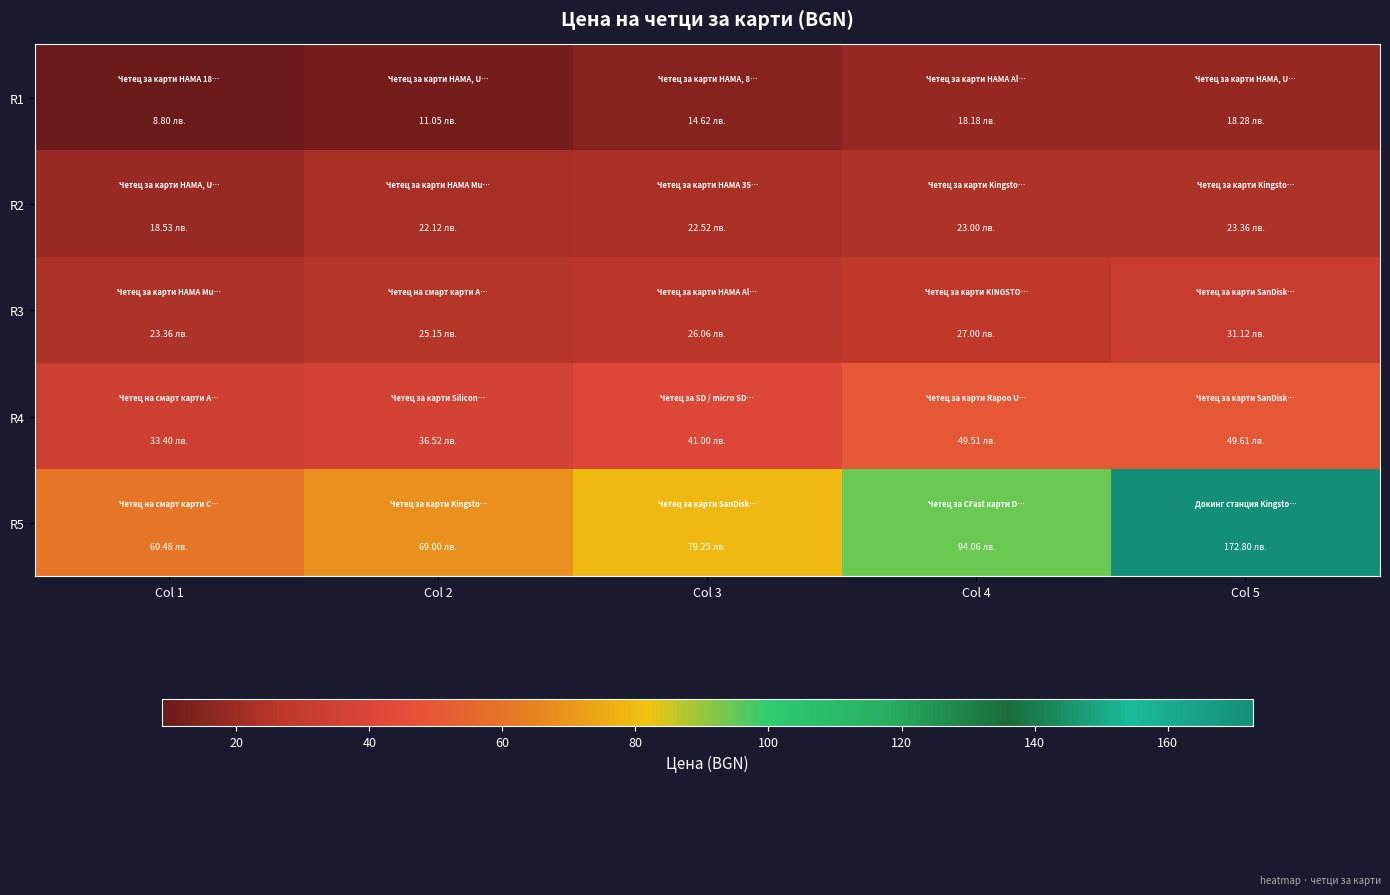

Between Col 3 and Col 4, which series saw the biggest shift?

R5